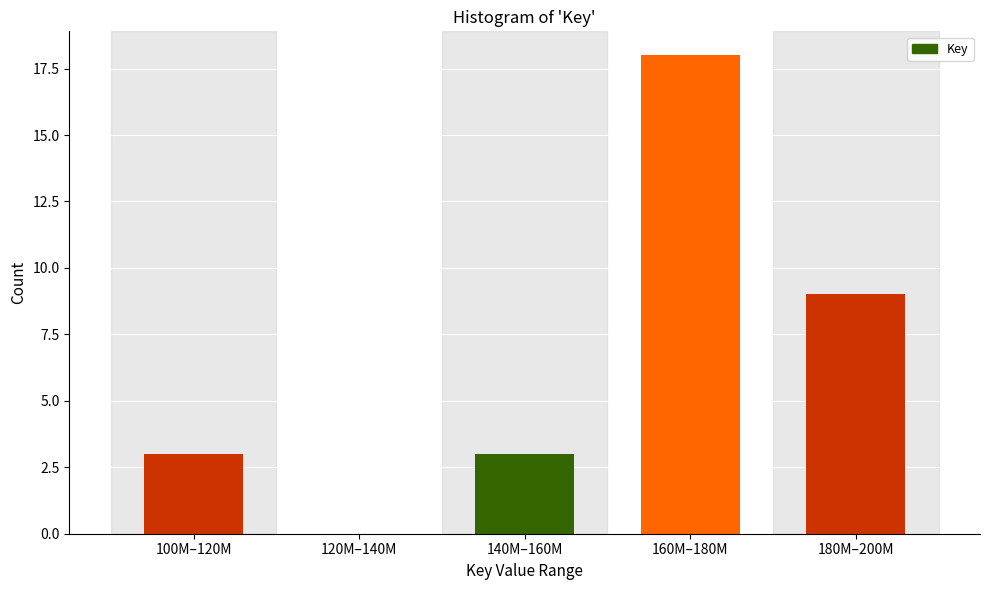

Reading left to right, extract all data points from this chart.

100M–120M=3	120M–140M=0	140M–160M=3	160M–180M=18	180M–200M=9